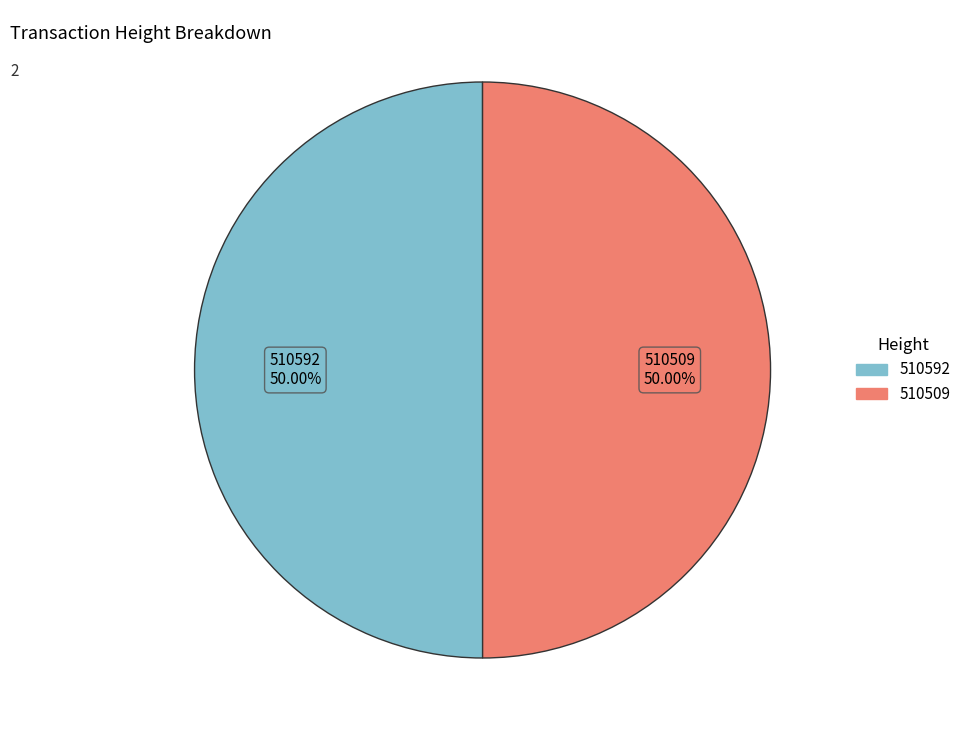

Approximately how many times larger is the value at 510592 compared to 510509?

1.0